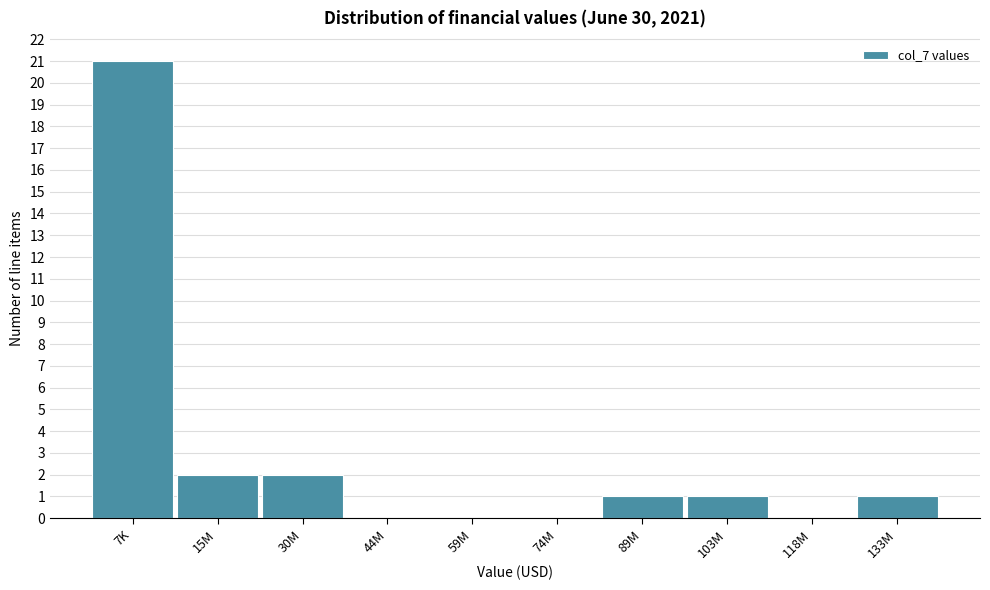

Reading left to right, what are all the values shown in this chart?

7K=21	15M=2	30M=2	44M=0	59M=0	74M=0	89M=1	103M=1	118M=0	133M=1